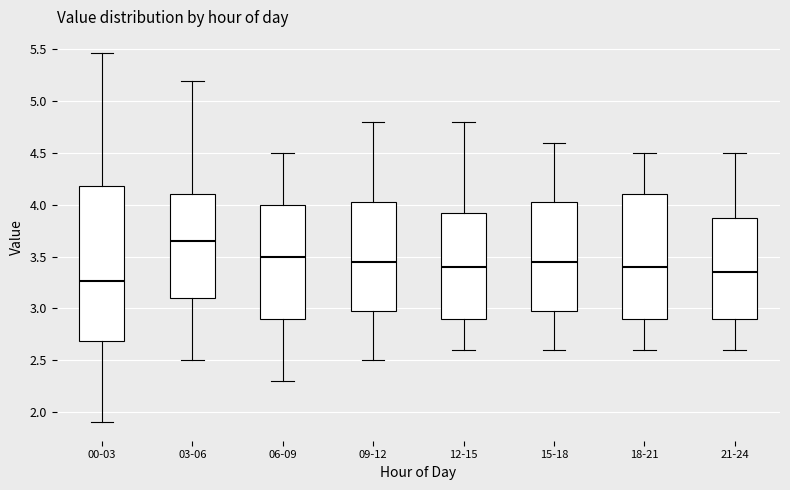

Which box's median line is the highest?

03-06